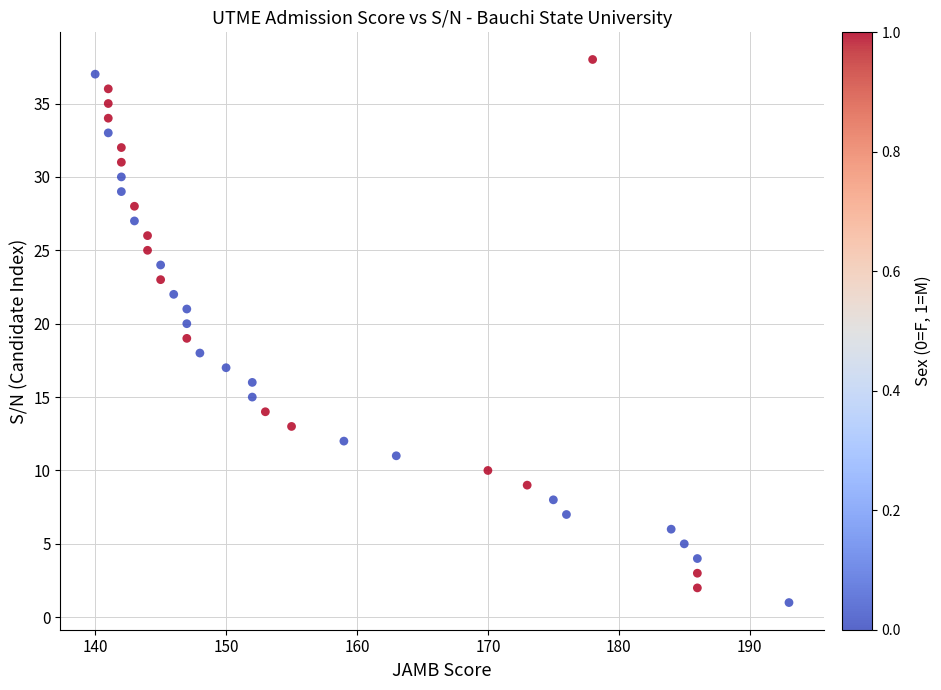

What is the range of X values (max minus min)?

53